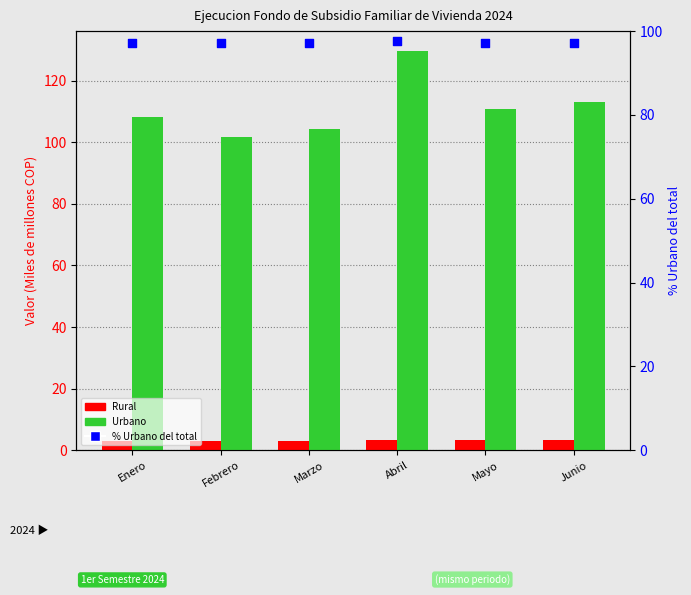

At how many categories does at least one series exceed 100?

6